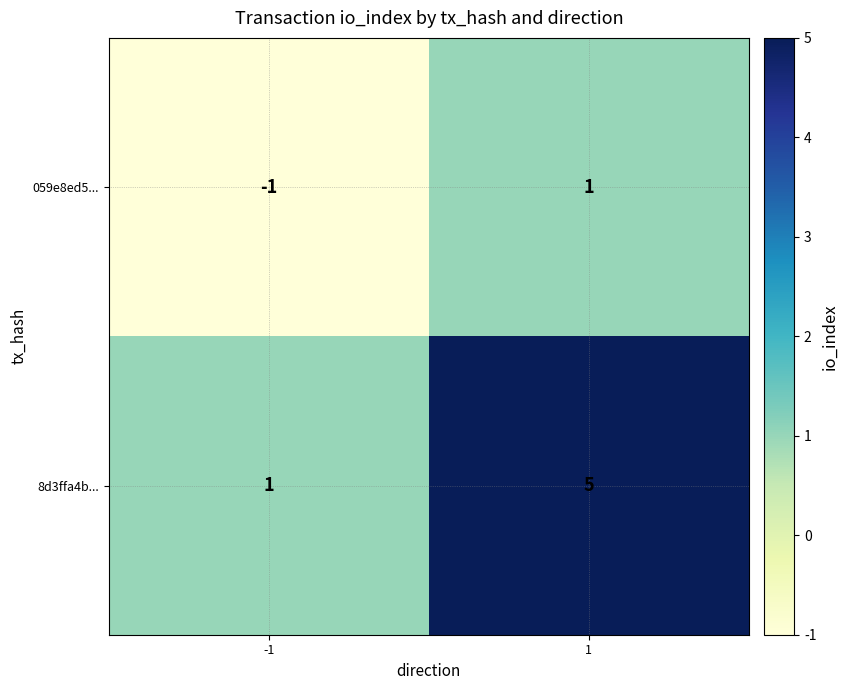

What is the spread (max minus min) of values at -1?

2